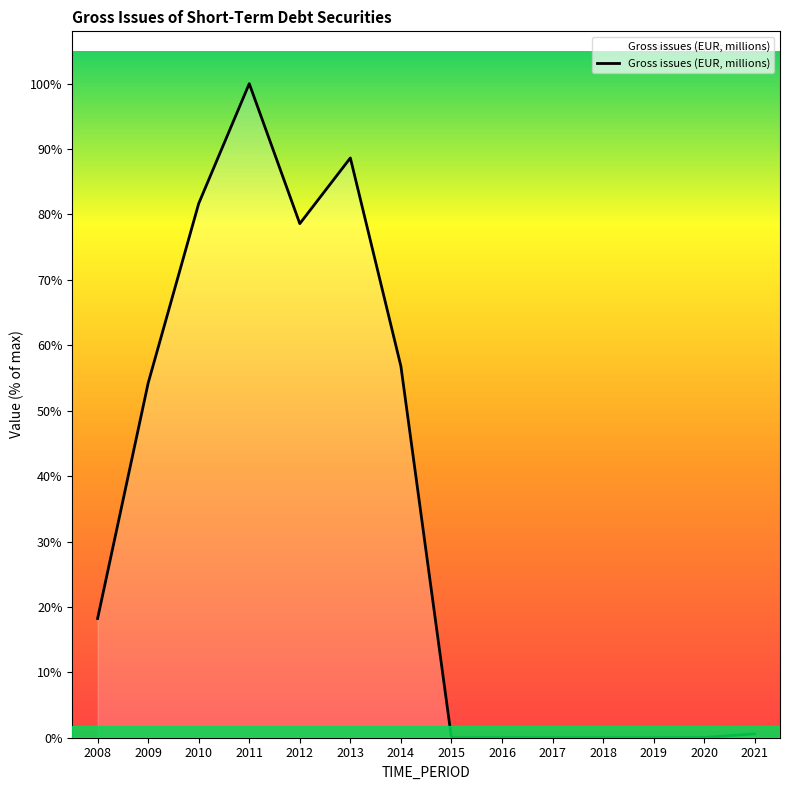

Does the chart display data point markers on the line(s)?

No